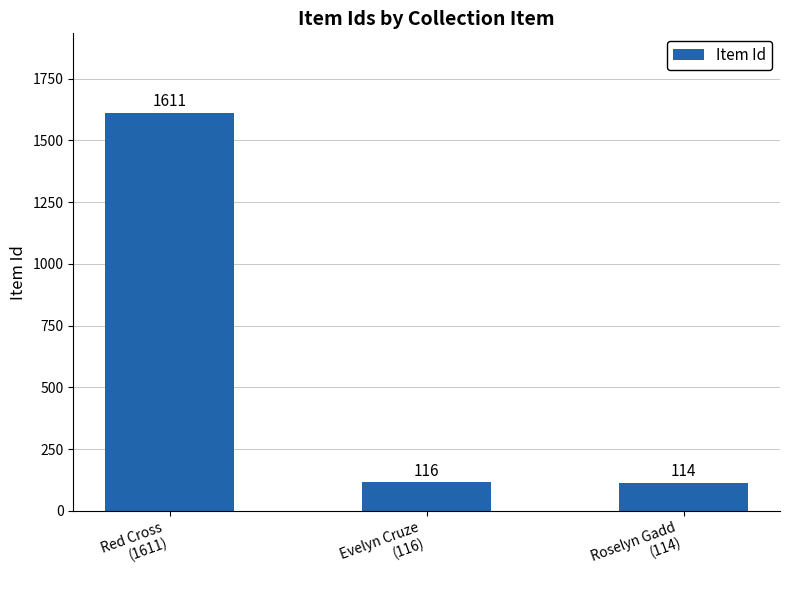

What position from the left is Roselyn Gadd
(114)?

3